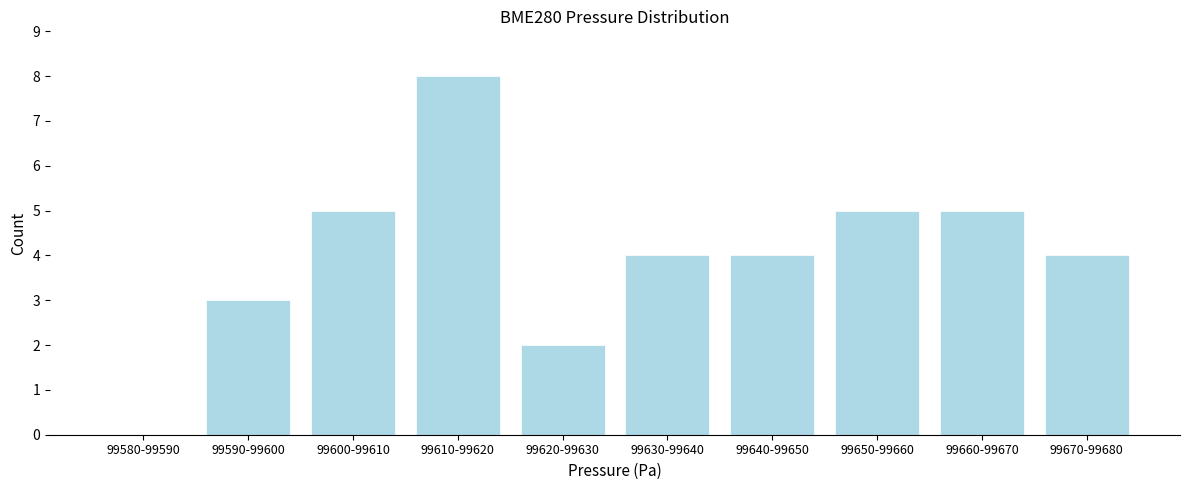

Reading left to right, list all the values displayed in this chart.

99580-99590=0	99590-99600=3	99600-99610=5	99610-99620=8	99620-99630=2	99630-99640=4	99640-99650=4	99650-99660=5	99660-99670=5	99670-99680=4